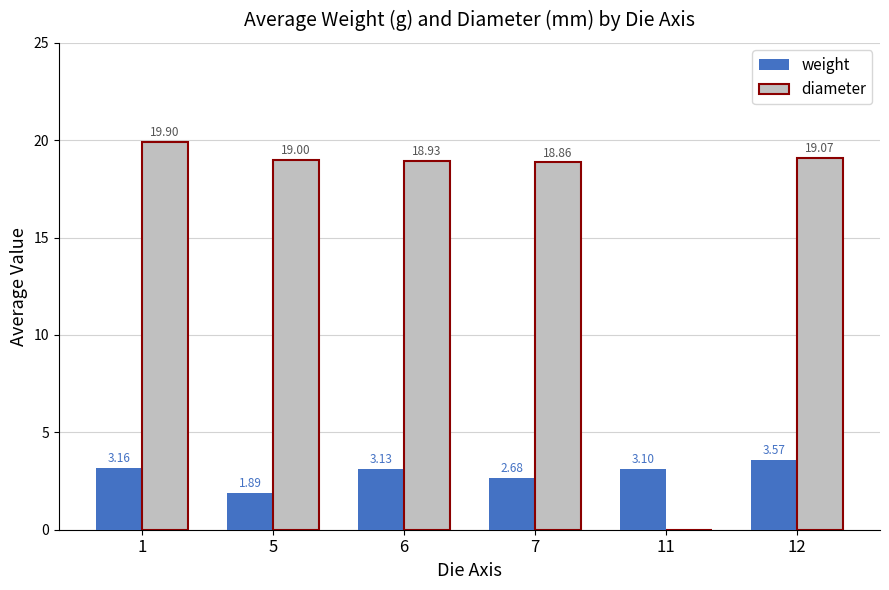

Where is weight nearest to the value 2?

5